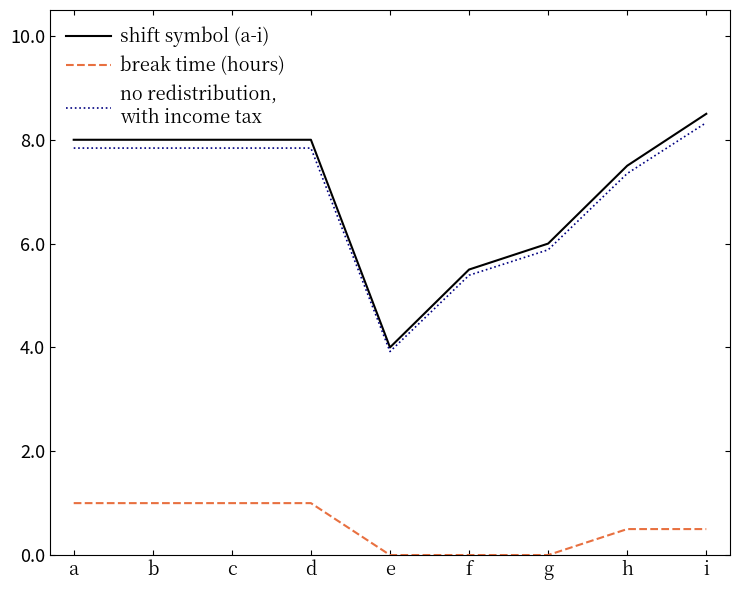

At which category does the chart reach its peak across all series?

i